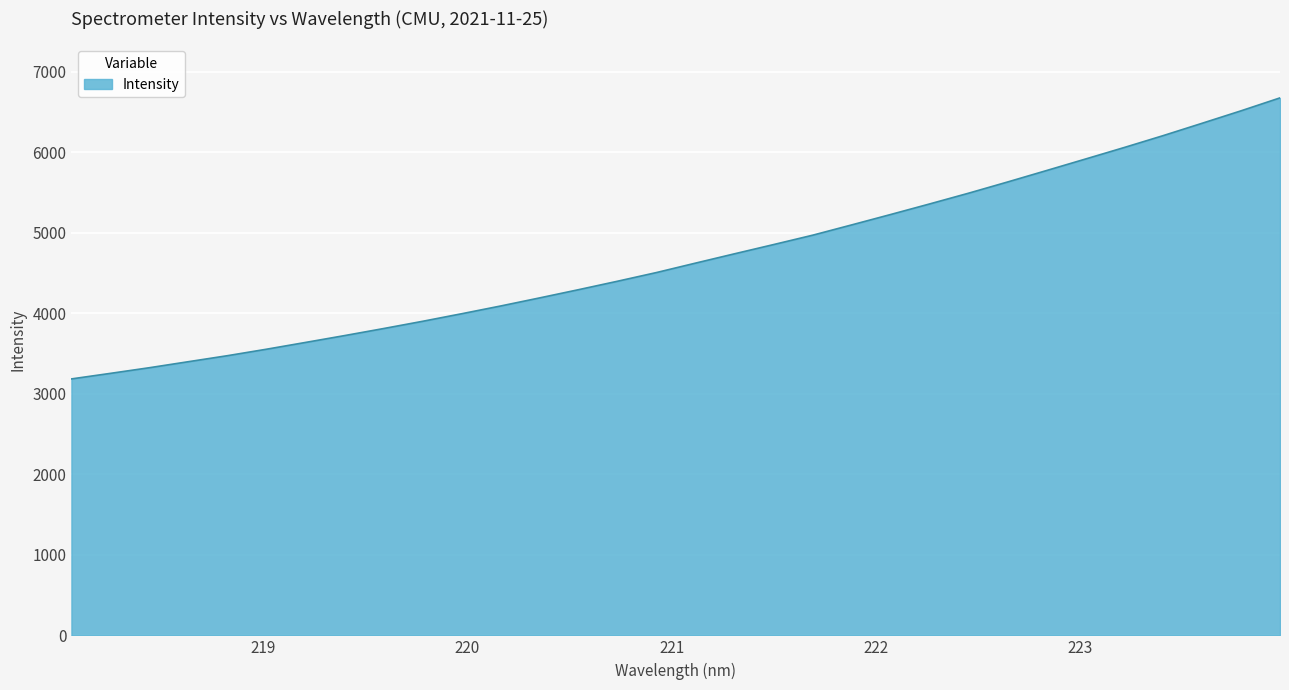

What is the difference between the maximum and minimum values?

3491.4